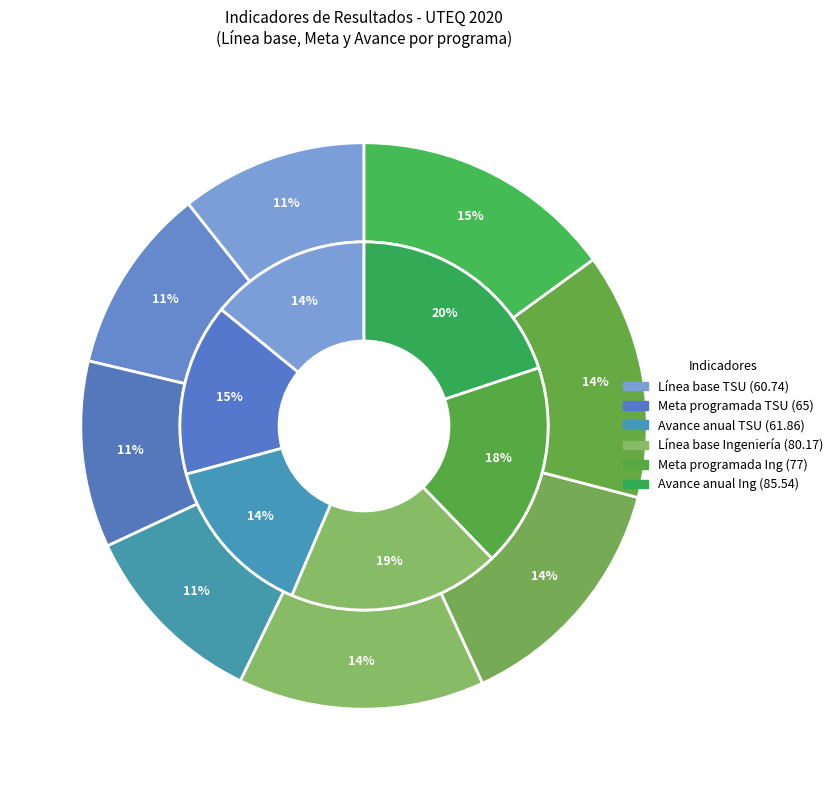

Does any single category account for the majority?

No